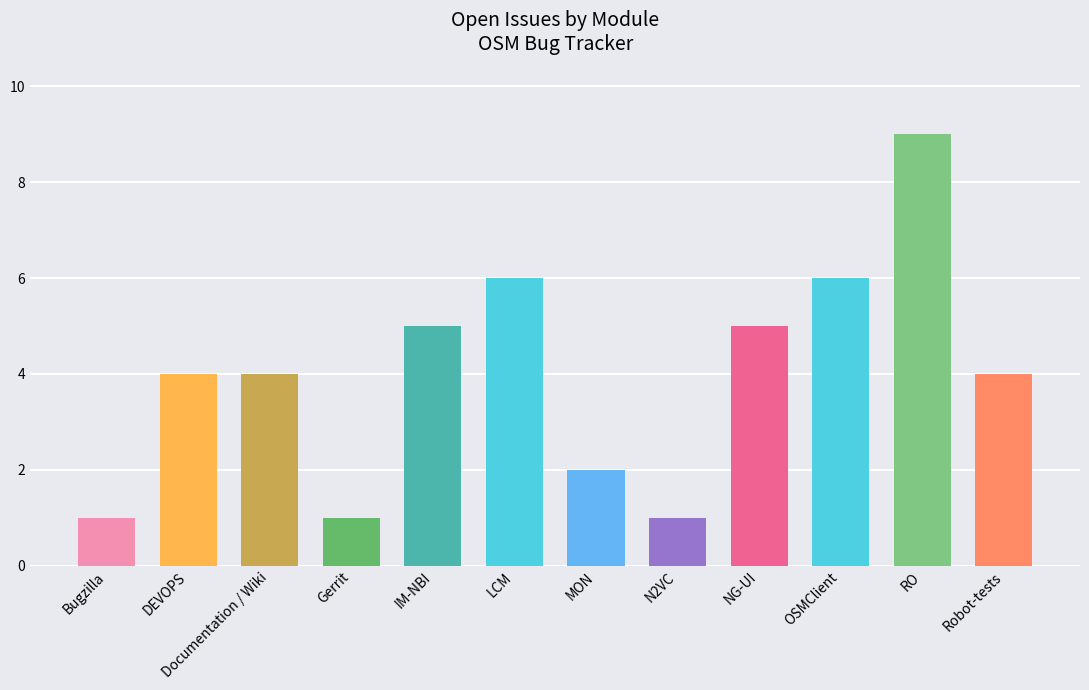

Which series changed the most between Gerrit and IM-NBI?

All